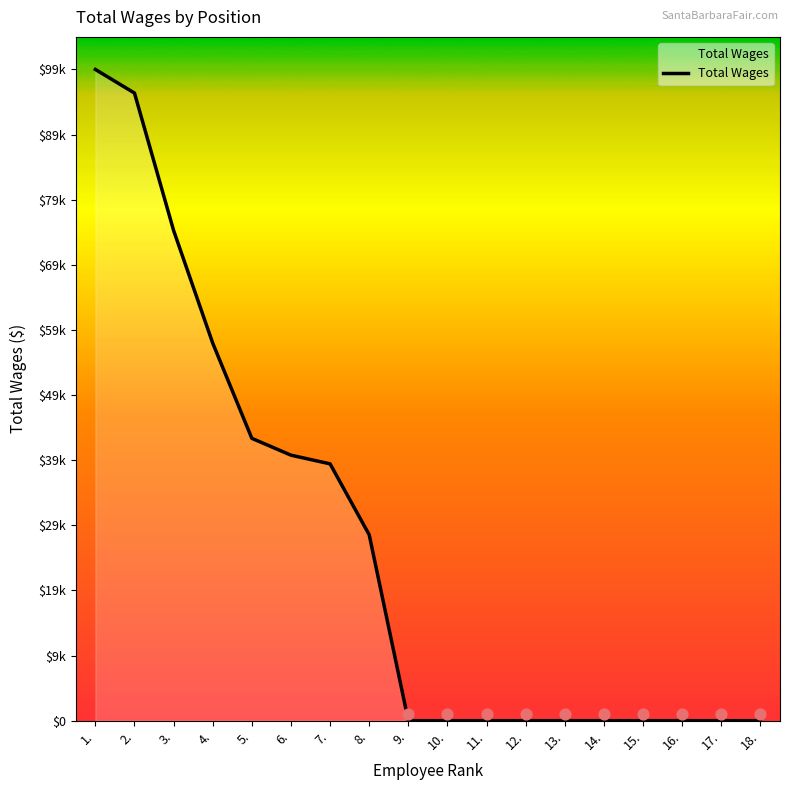

What is the change in value from 2. to 18.?

-96017